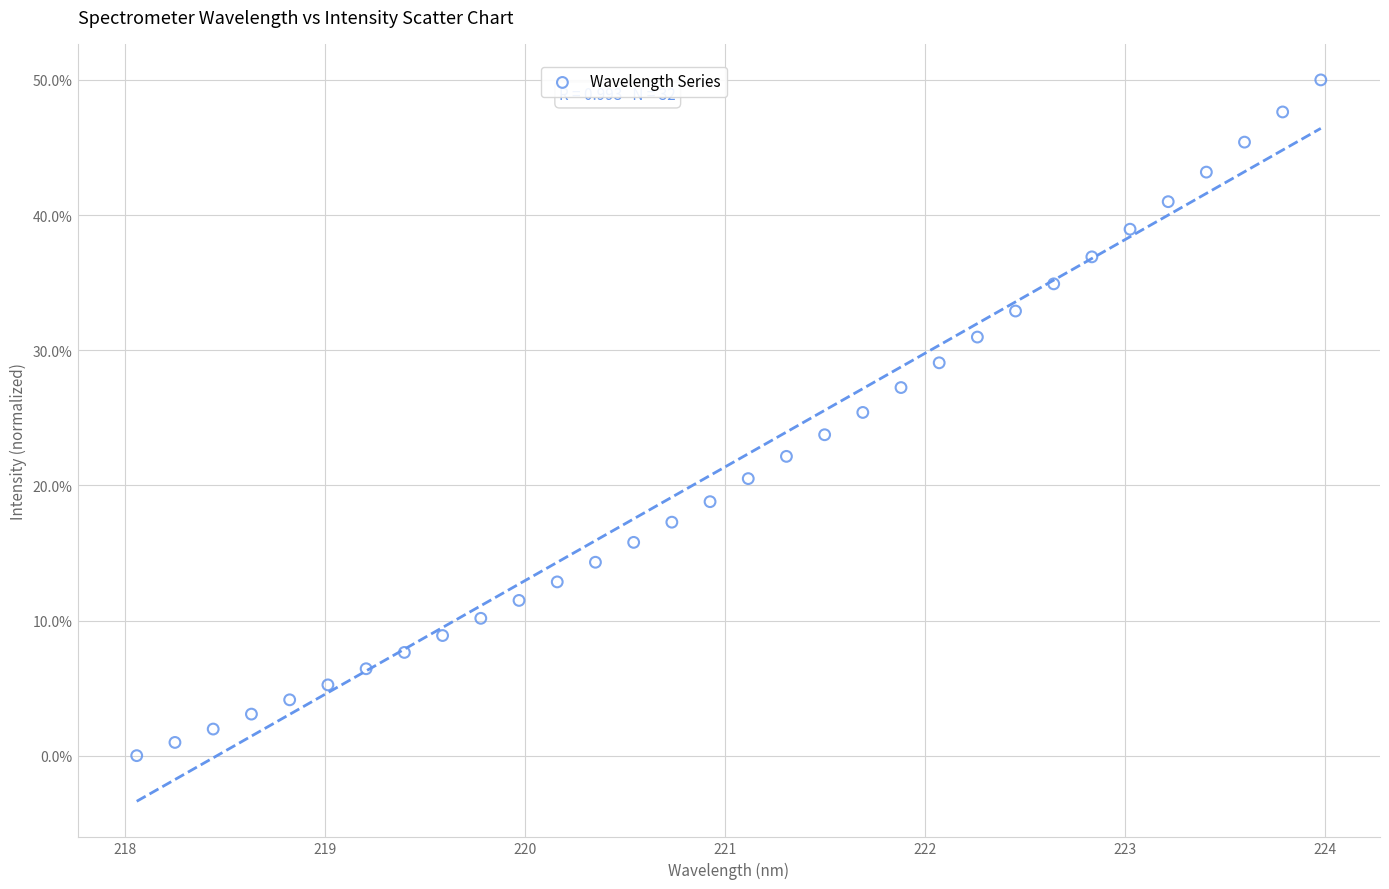

What is the range of Y values (max minus min)?

50.0